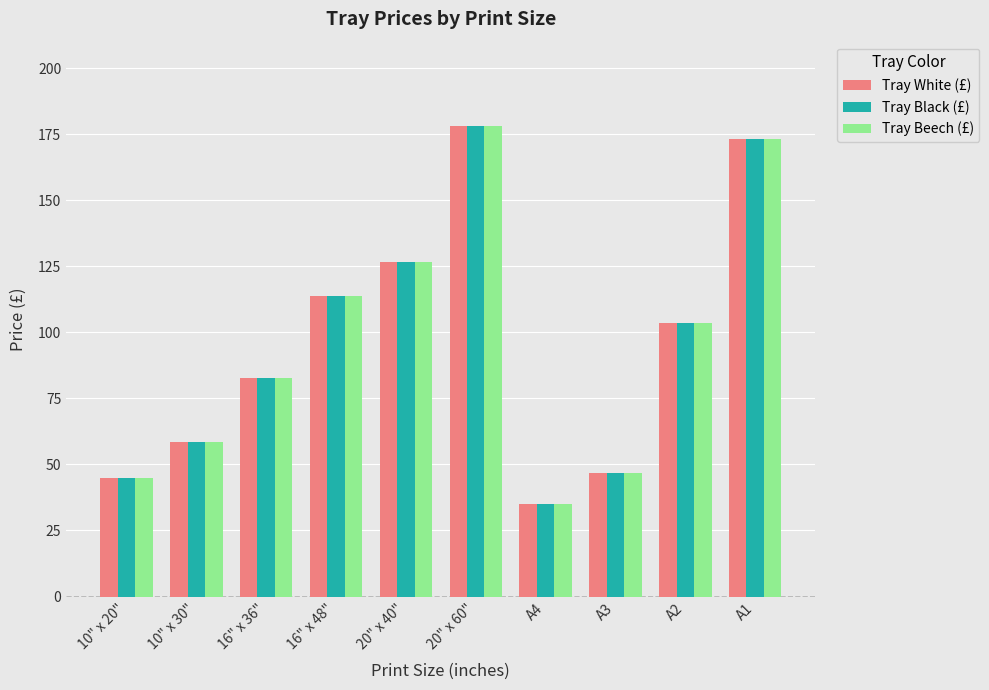

At which category does the chart reach its minimum across all series?

A4